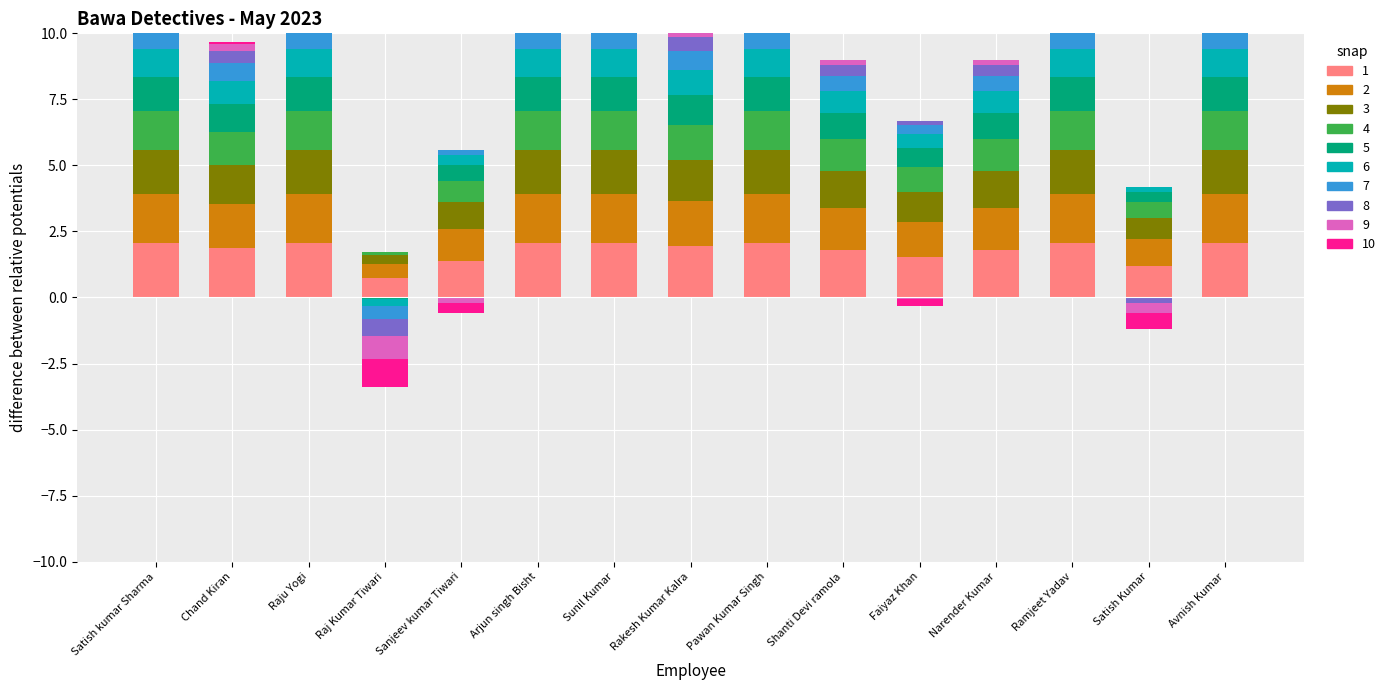

True or false: 6 has a value of 0.1 at Satish Kumar.

False